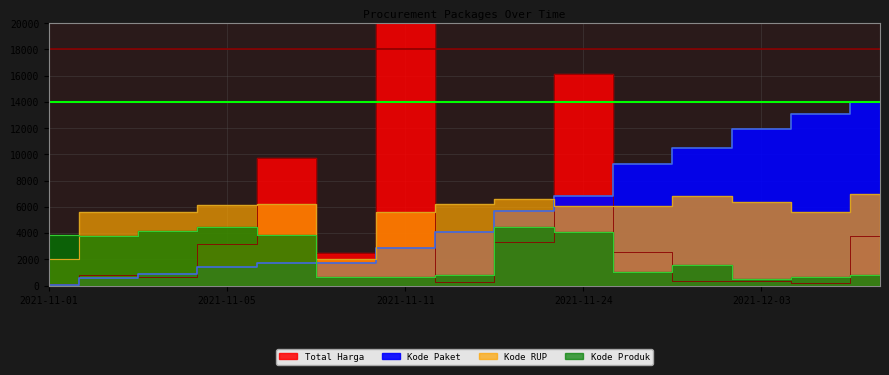

True or false: Kode Produk has more than 1 points higher than both neighbors.

True